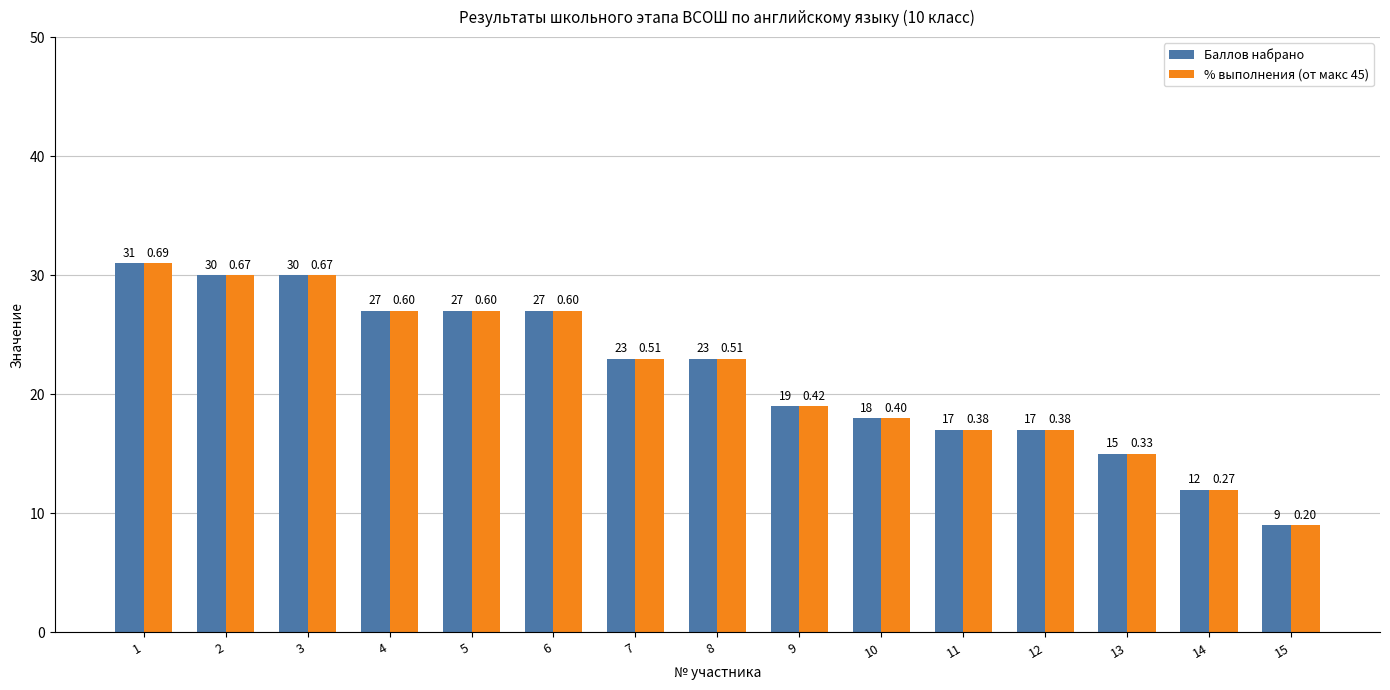

What is the value of the Баллов набрано bar at the 5th from the left?

27.0